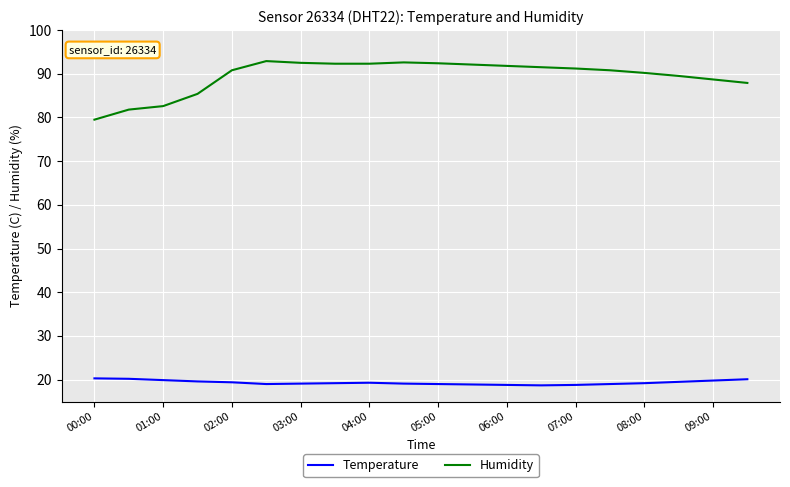

Rank the series by their average value, from lowest to highest.

Temperature, Humidity